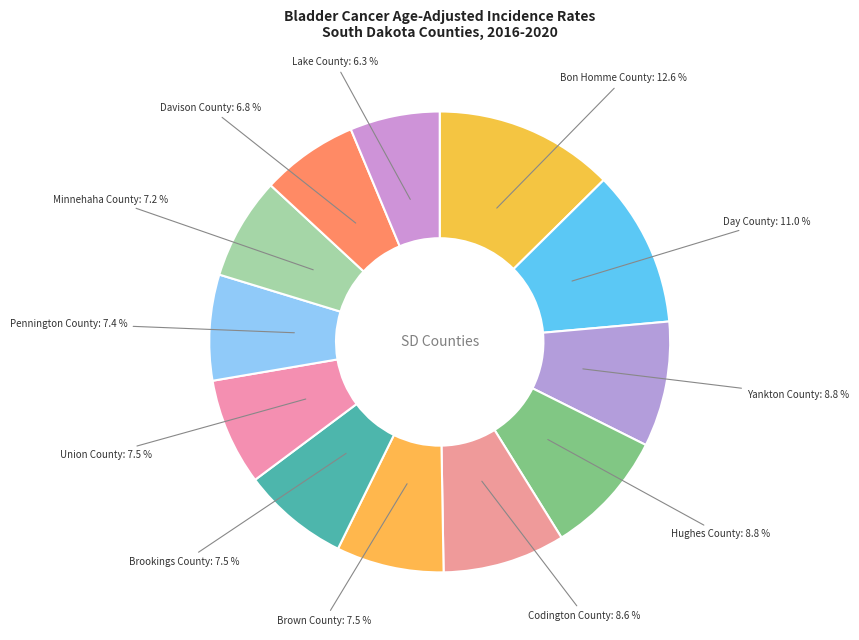

Which has a higher value, Davison County or Union County?

Union County